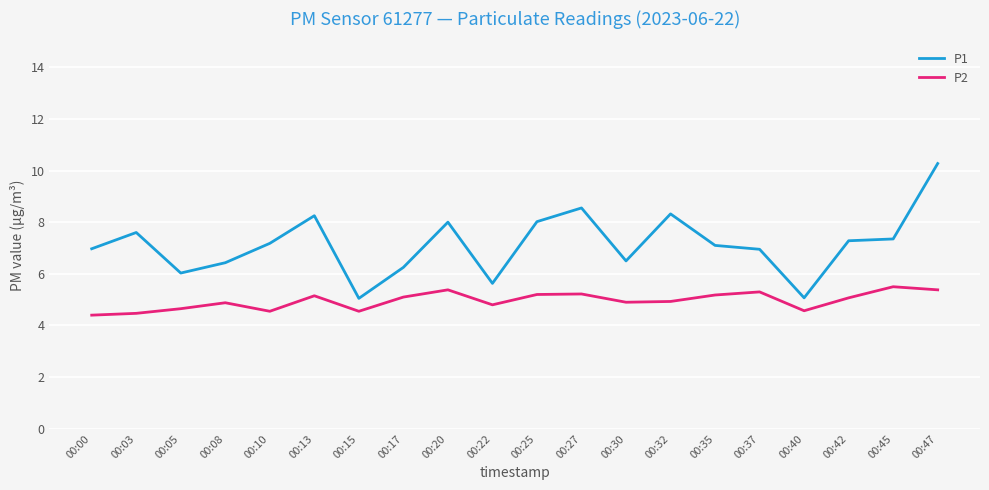

What is the difference between the highest and lowest values at 00:25?

2.8